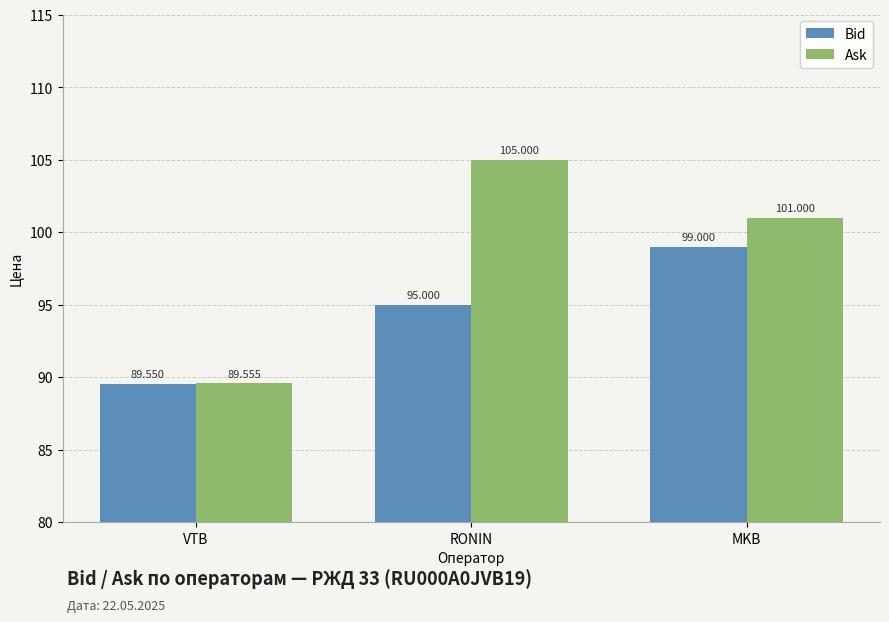

Which category has the lowest value in the Bid series?

VTB